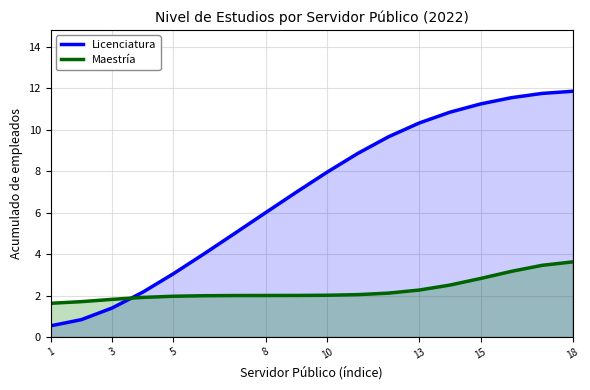

What is the sum of all Licenciatura values?

124.0